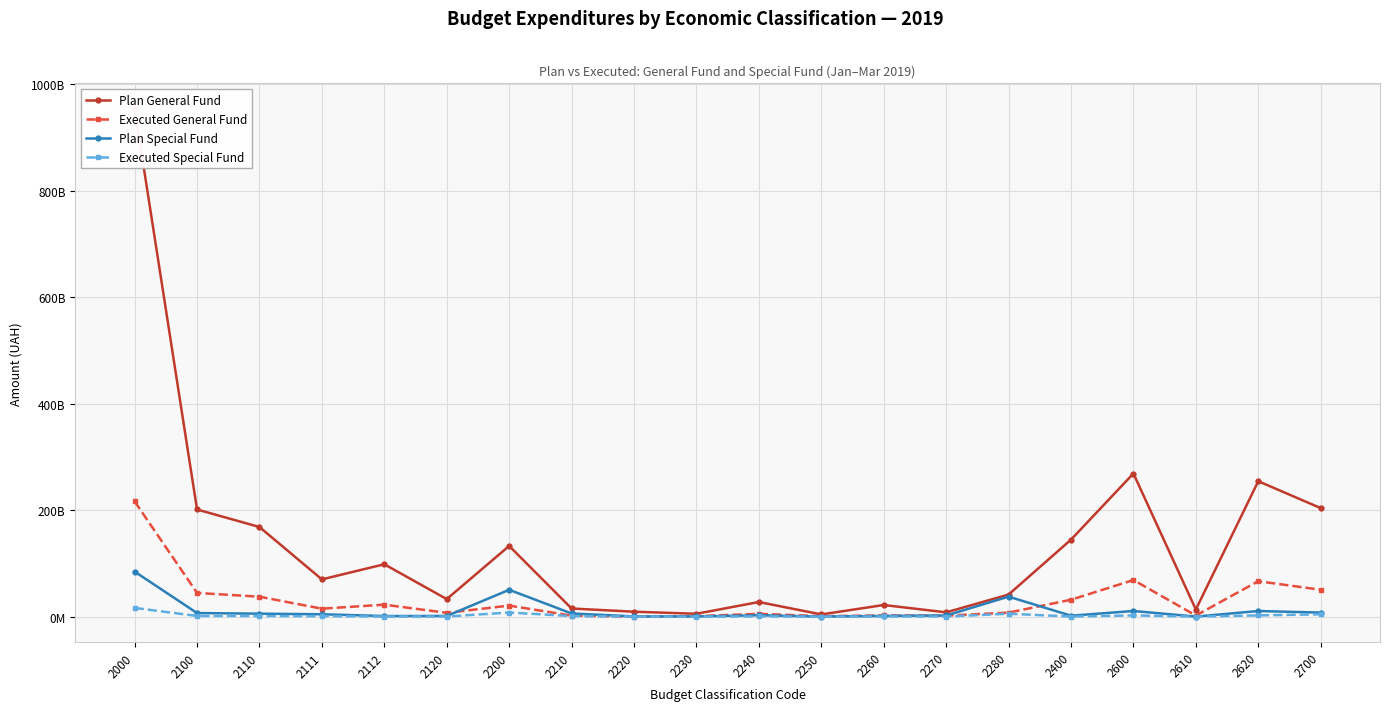

Between 2110 and 2230, which is larger?

2110